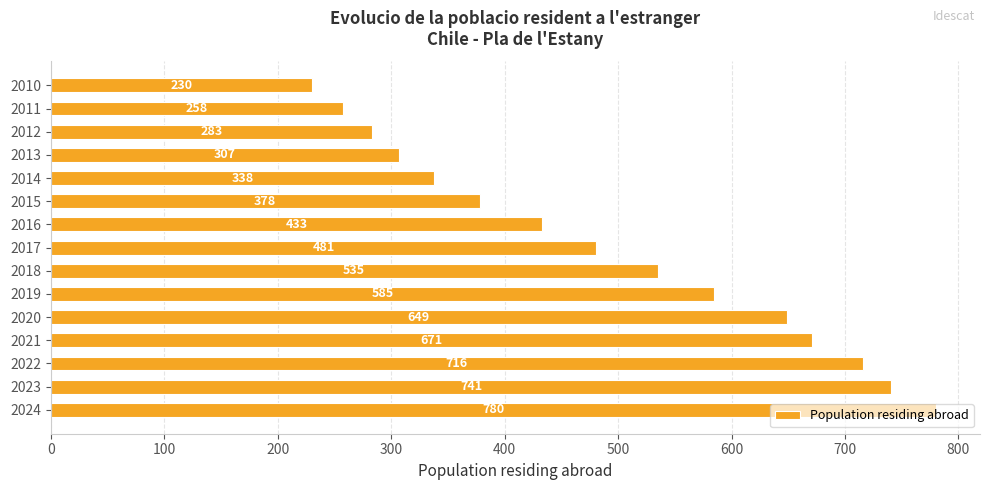

Which label corresponds to the smallest value in the chart?

2010